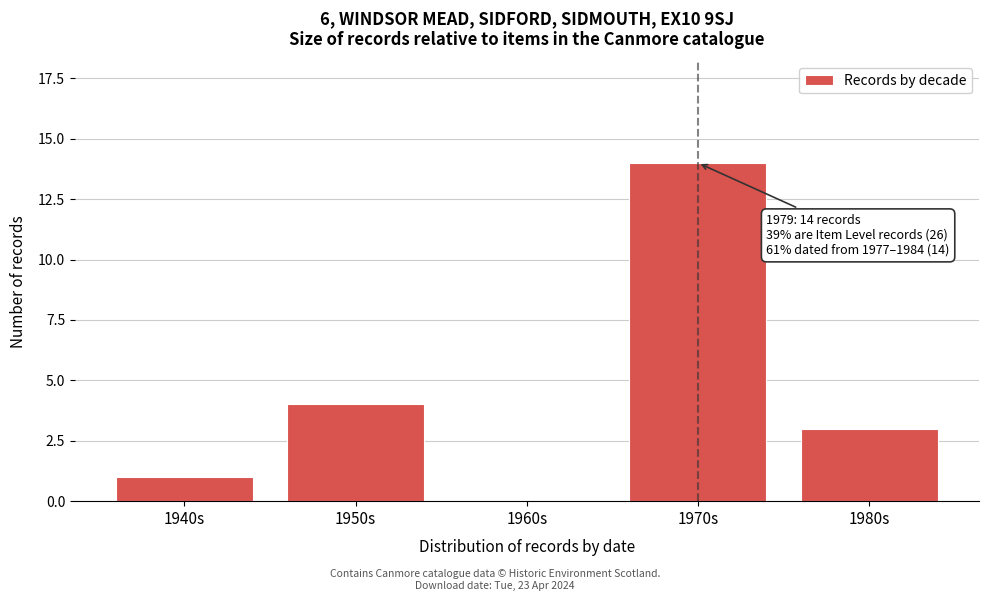

Reading left to right, list all the values displayed in this chart.

1940s=1	1950s=4	1960s=0	1970s=14	1980s=3